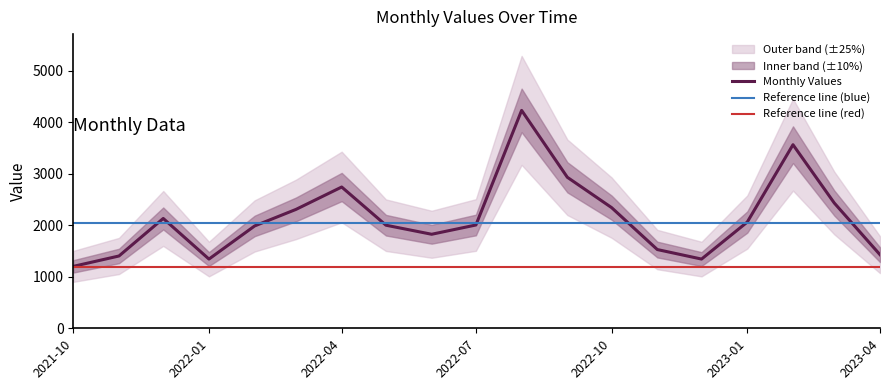

How many points are lower than both their immediate neighbors (excluding endpoints)?

3